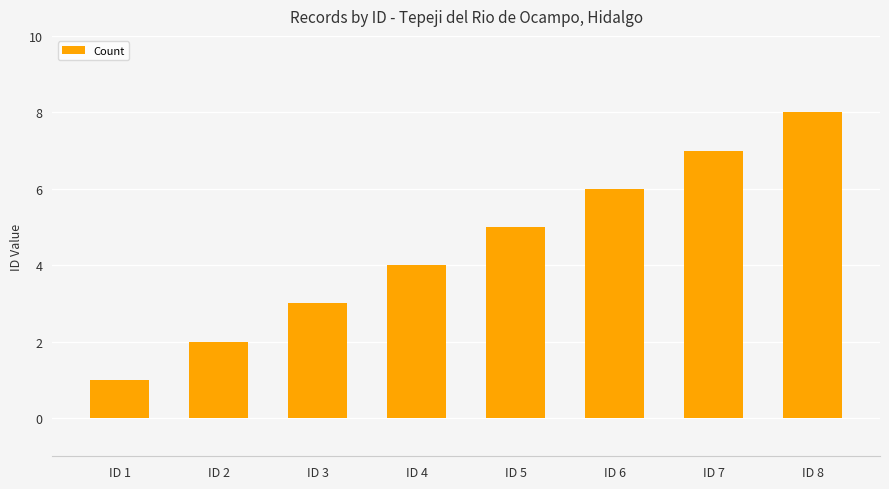

What is the value of the 1st bar from the left?

1